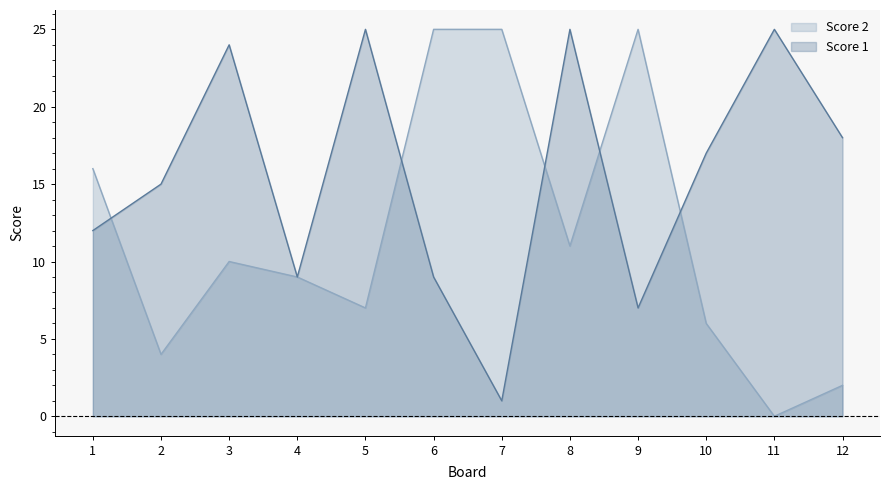

What value does the Score 2 series have at 10?

6